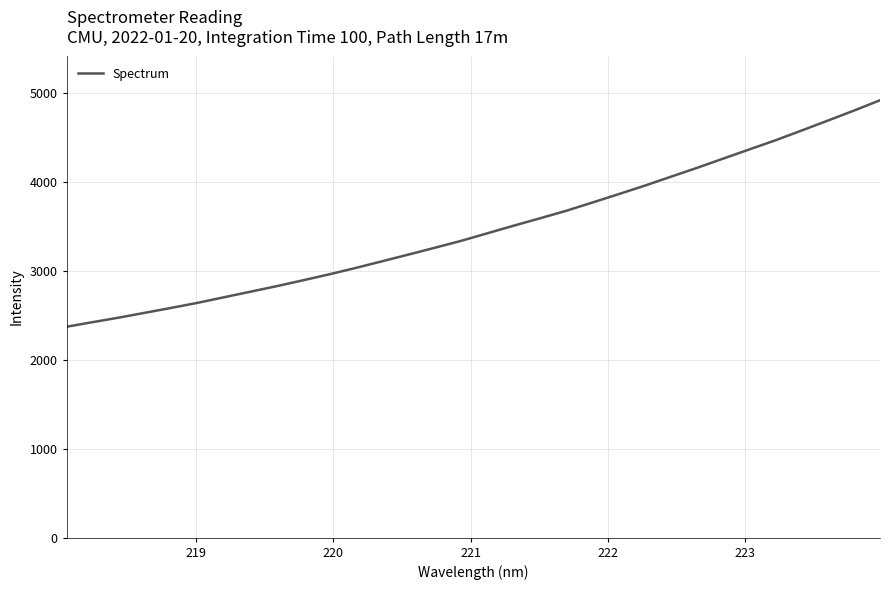

What is the smallest value displayed?

2369.8